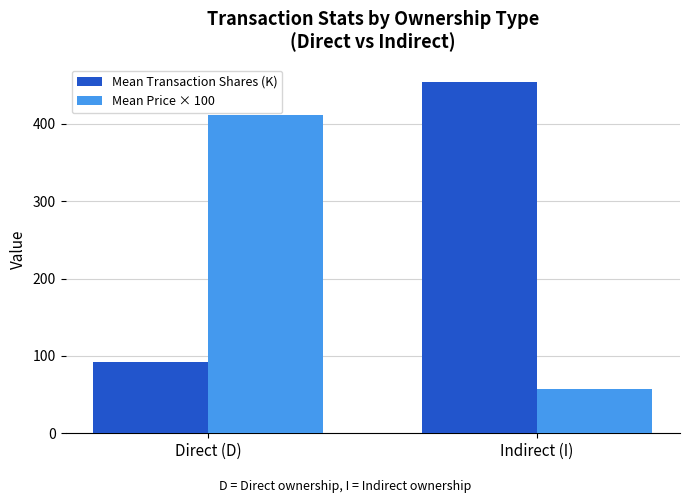

Count the number of data series in this chart.

2